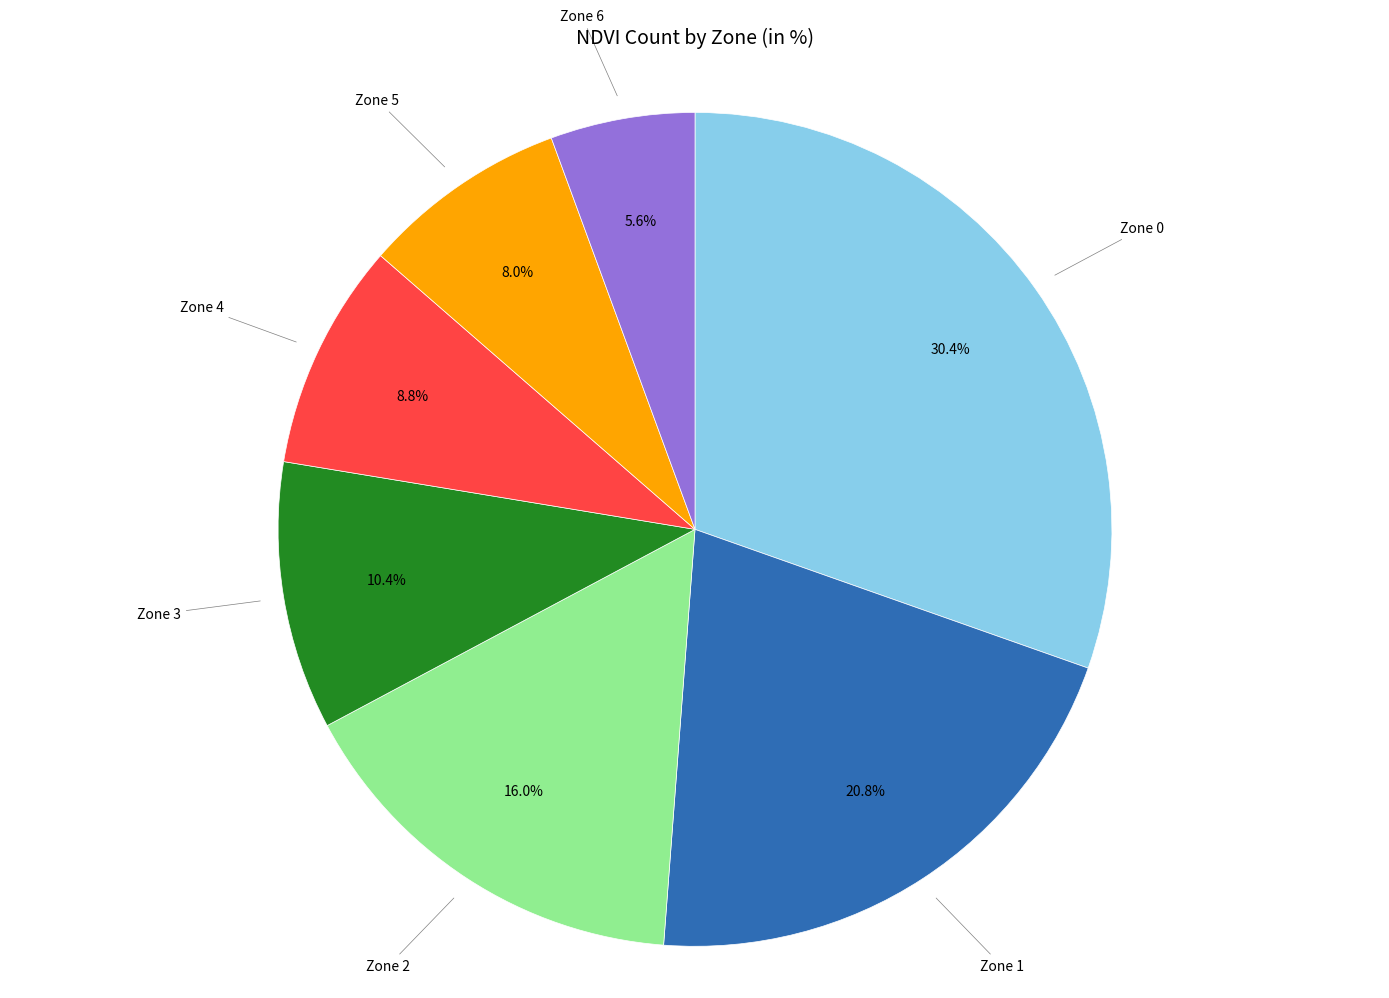

Is there a majority slice in this chart?

No